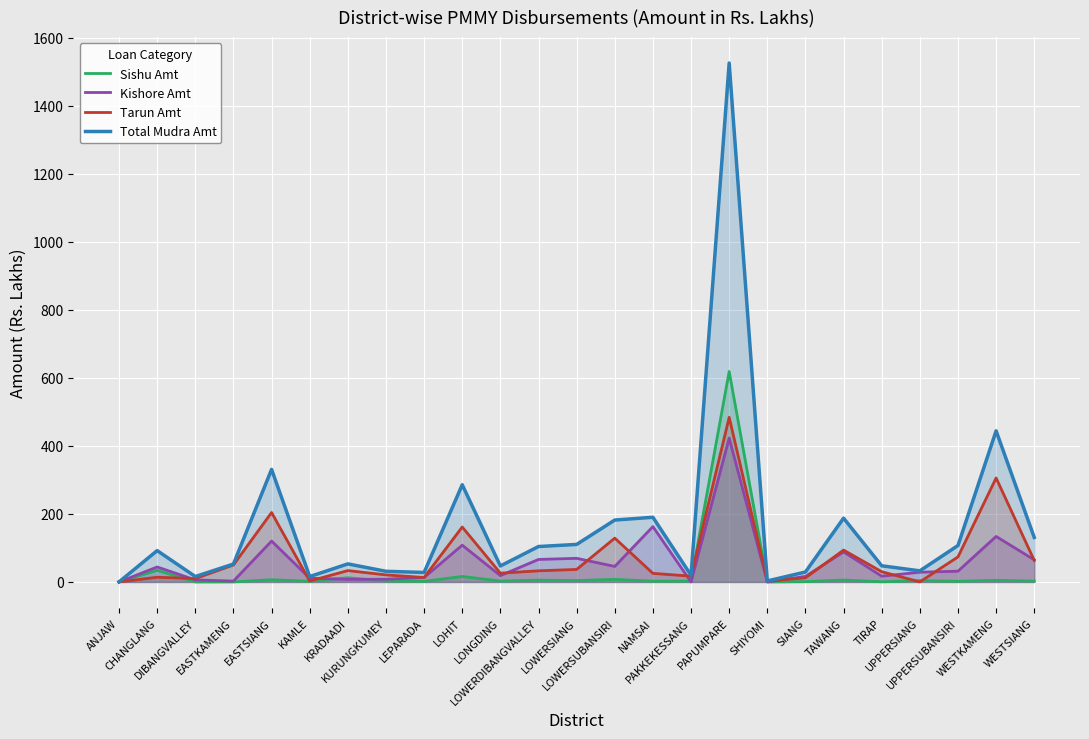

Which label corresponds to the largest value in the chart?

PAPUMPARE